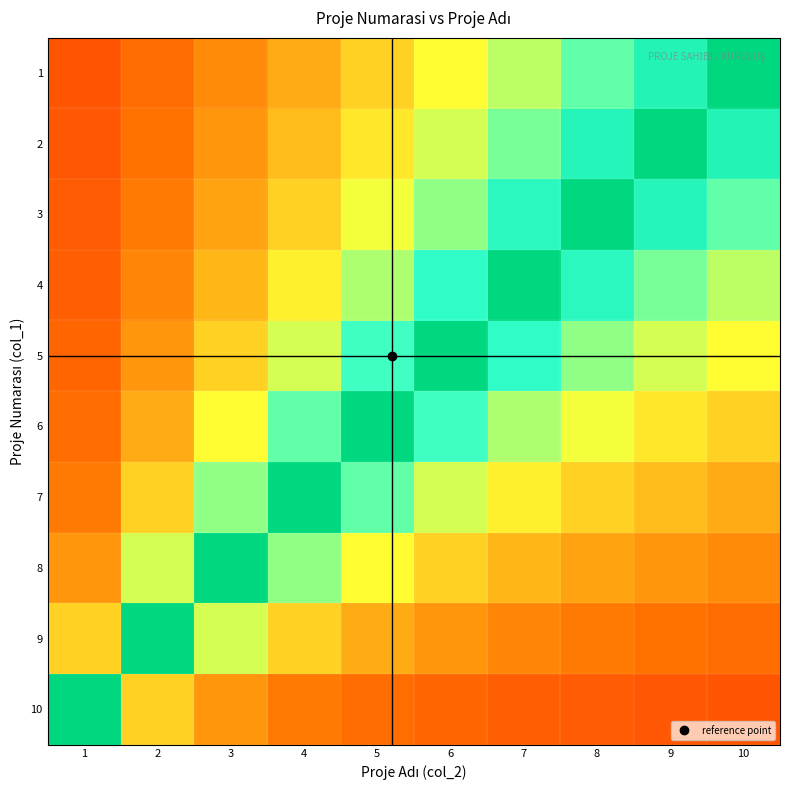

Reading right to left, transcribe all the data shown in this chart.

1: 10=1.0	9=0.8	8=0.7	7=0.6	6=0.5	5=0.4	4=0.4	3=0.3	2=0.2	1=0.2
2: 10=0.8	9=1.0	8=0.8	7=0.7	6=0.6	5=0.5	4=0.4	3=0.3	2=0.2	1=0.2
3: 10=0.7	9=0.8	8=1.0	7=0.8	6=0.6	5=0.5	4=0.4	3=0.3	2=0.3	1=0.2
4: 10=0.6	9=0.7	8=0.8	7=1.0	6=0.8	5=0.6	4=0.5	3=0.4	2=0.3	1=0.2
5: 10=0.5	9=0.6	8=0.6	7=0.8	6=1.0	5=0.7	4=0.6	3=0.4	2=0.3	1=0.2
6: 10=0.4	9=0.5	8=0.5	7=0.6	6=0.7	5=1.0	4=0.7	3=0.5	2=0.4	1=0.2
7: 10=0.4	9=0.4	8=0.4	7=0.5	6=0.6	5=0.7	4=1.0	3=0.6	2=0.4	1=0.3
8: 10=0.3	9=0.3	8=0.3	7=0.4	6=0.4	5=0.5	4=0.6	3=1.0	2=0.6	1=0.3
9: 10=0.2	9=0.2	8=0.3	7=0.3	6=0.3	5=0.4	4=0.4	3=0.6	2=1.0	1=0.4
10: 10=0.2	9=0.2	8=0.2	7=0.2	6=0.2	5=0.2	4=0.3	3=0.3	2=0.4	1=1.0